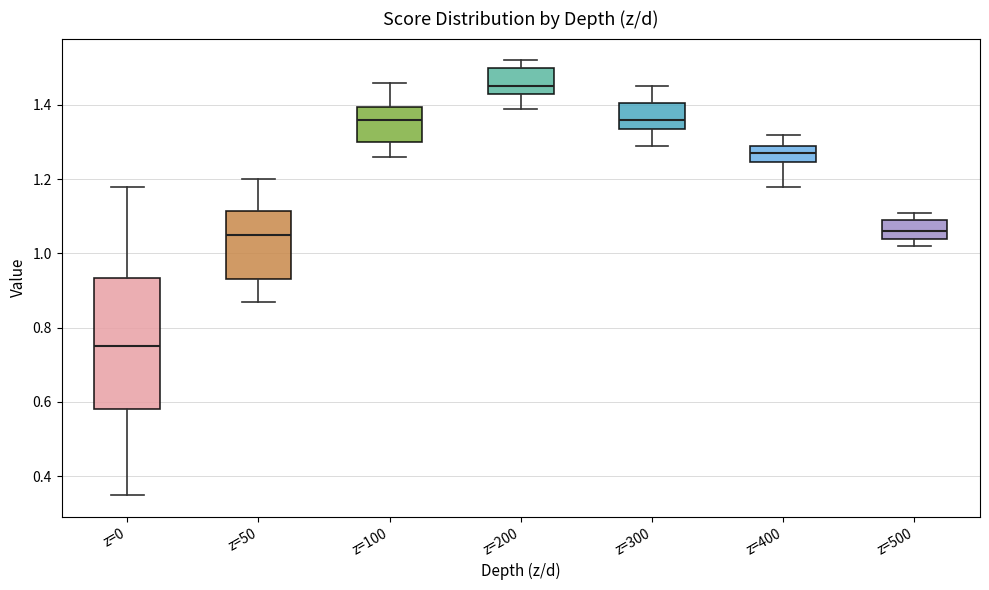

Which box's median line is the highest?

z=200